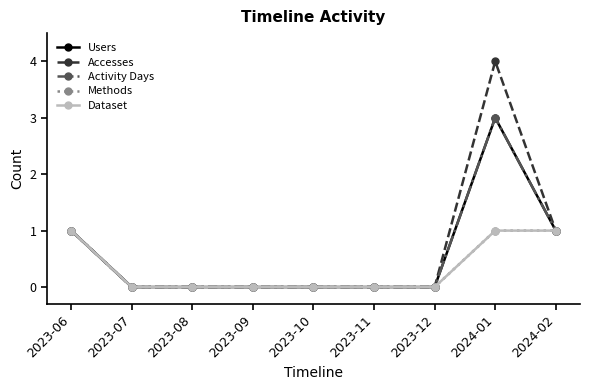

Between 2023-08 and 2024-01, which is larger?

2024-01